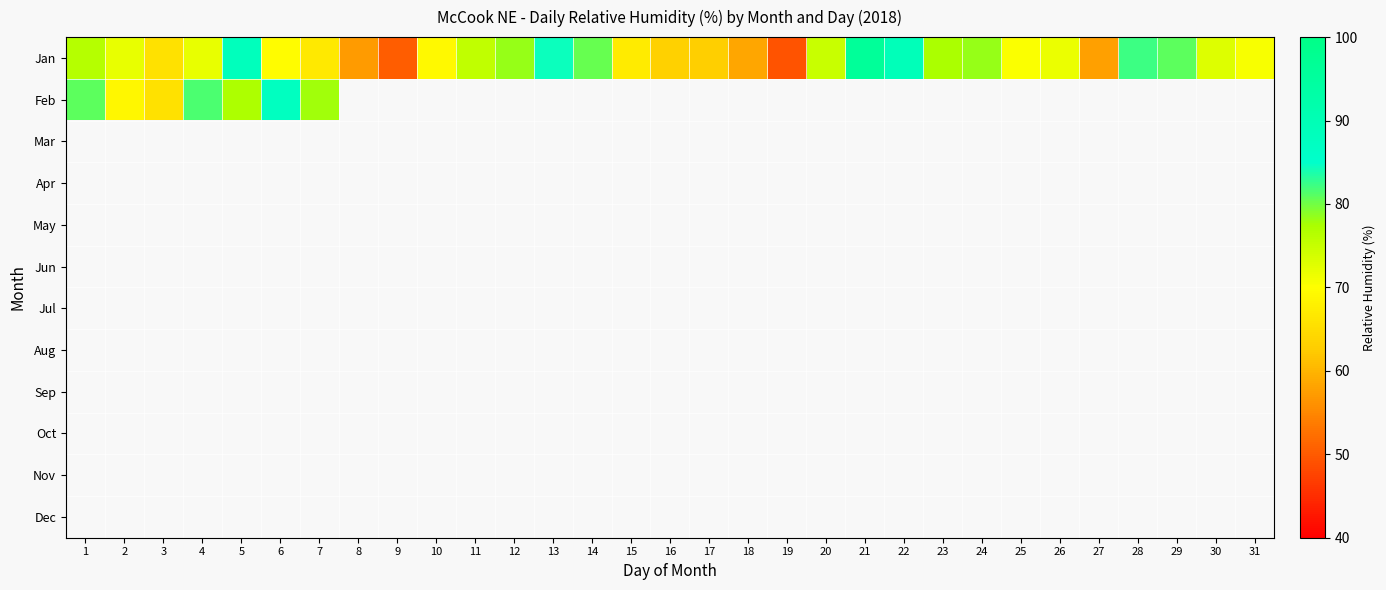

How many distinct data groups are displayed?

12